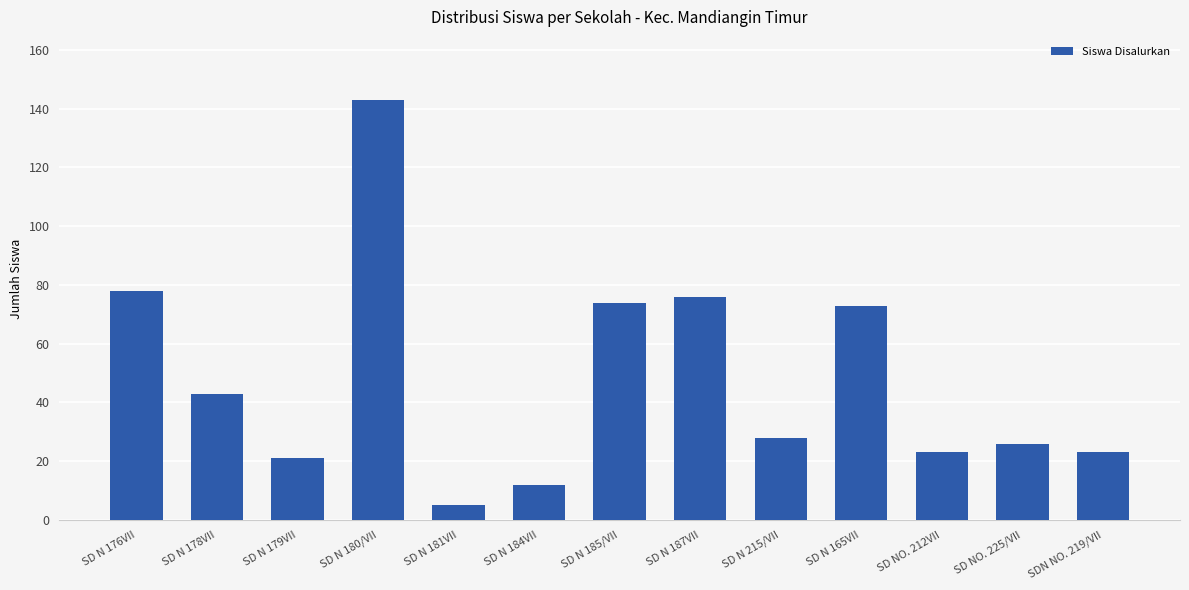

How many data points are less than 28?

6